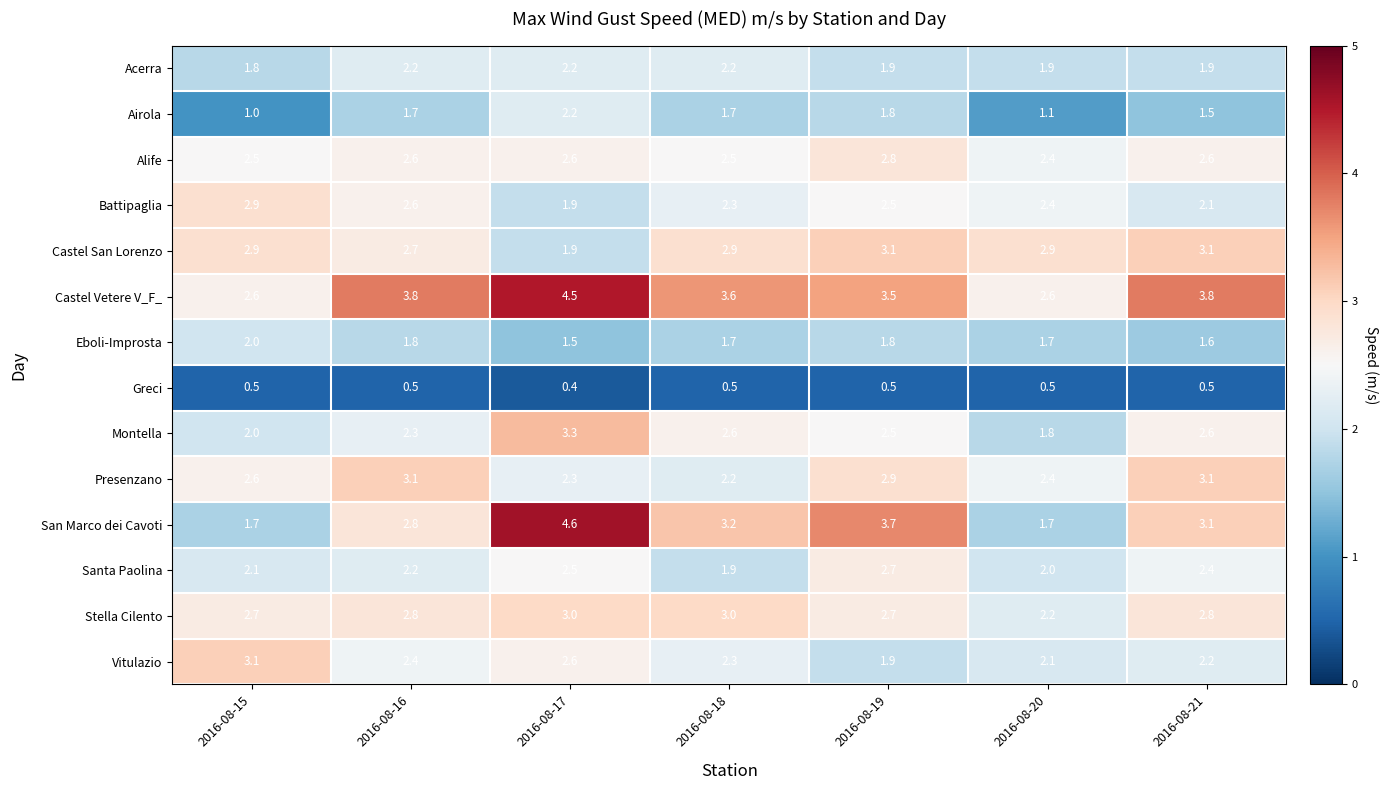

True or false: Stella Cilento has a value of 3.9 at 2016-08-21.

False